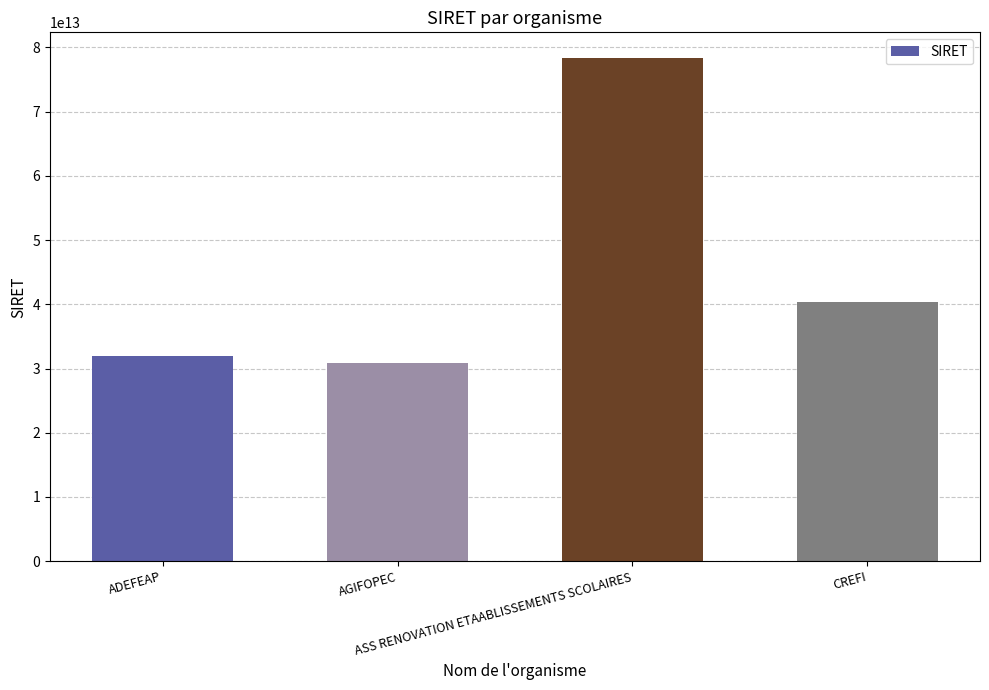

What is the label of the 4th bar from the left?

CREFI